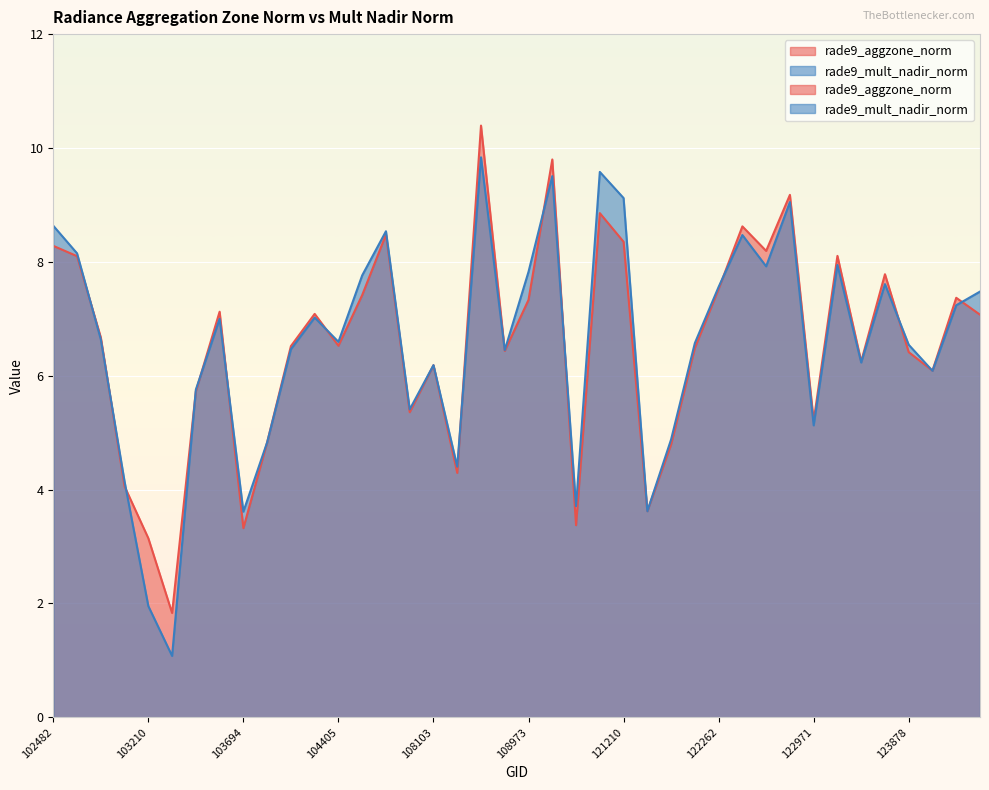

What is the smallest value displayed?

1.1